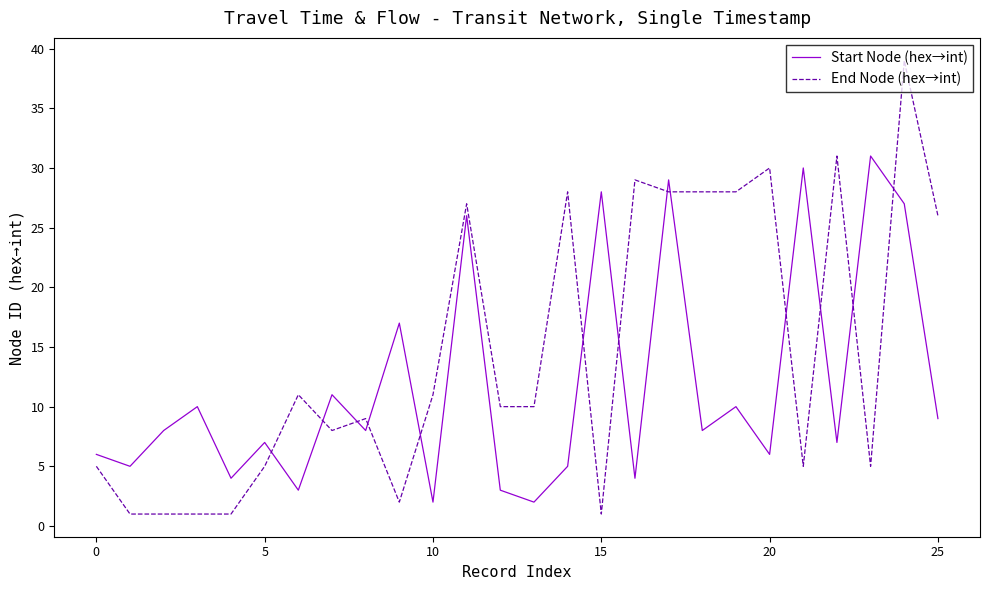

List the series in order of their peak value, highest first.

End Node (hex→int), Start Node (hex→int)